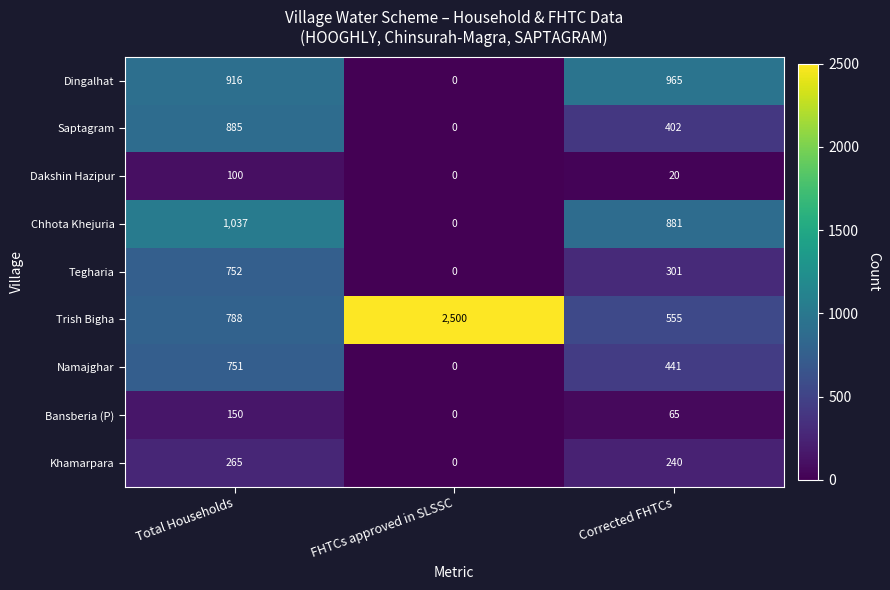

What is the greatest value displayed?

2500